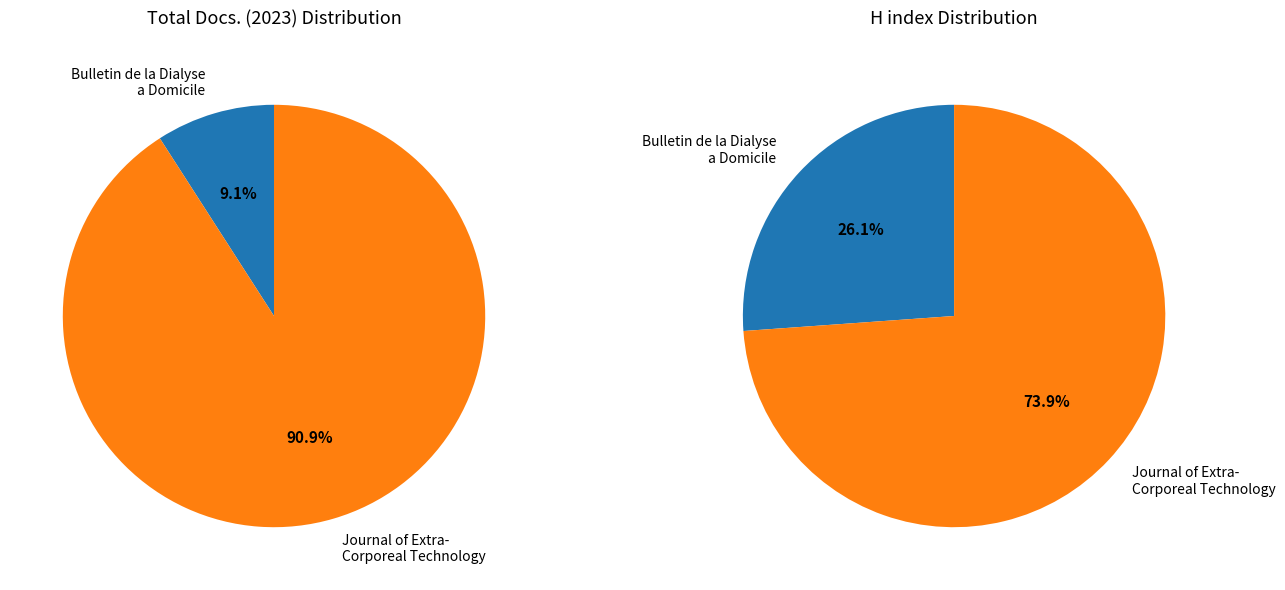

To the nearest percent, what is the combined percentage of Journal of Extra-Corporeal Technology and Bulletin de la Dialyse a Domicile?

100%